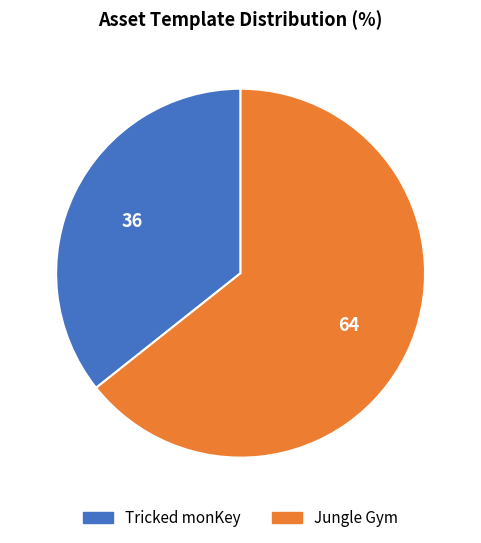

Is it true that Jungle Gym is 57% of the pie?

False